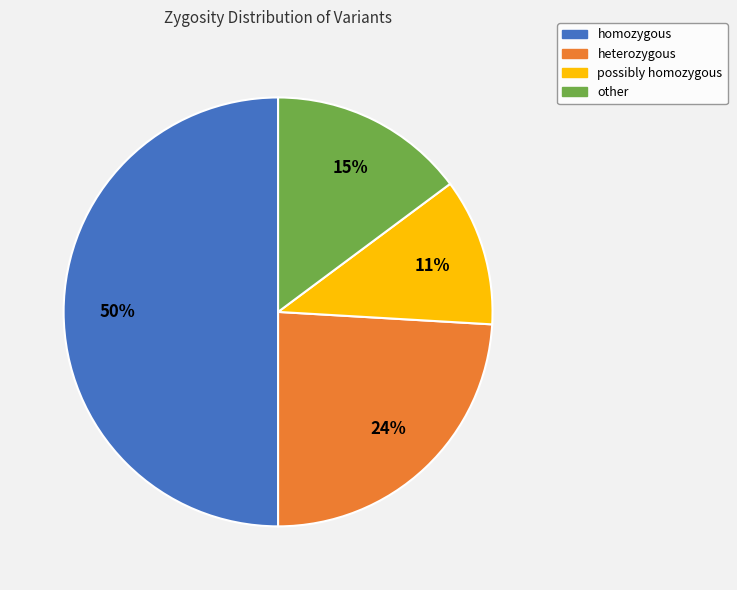

What is the ratio of the value at possibly homozygous to the value at homozygous?

0.2